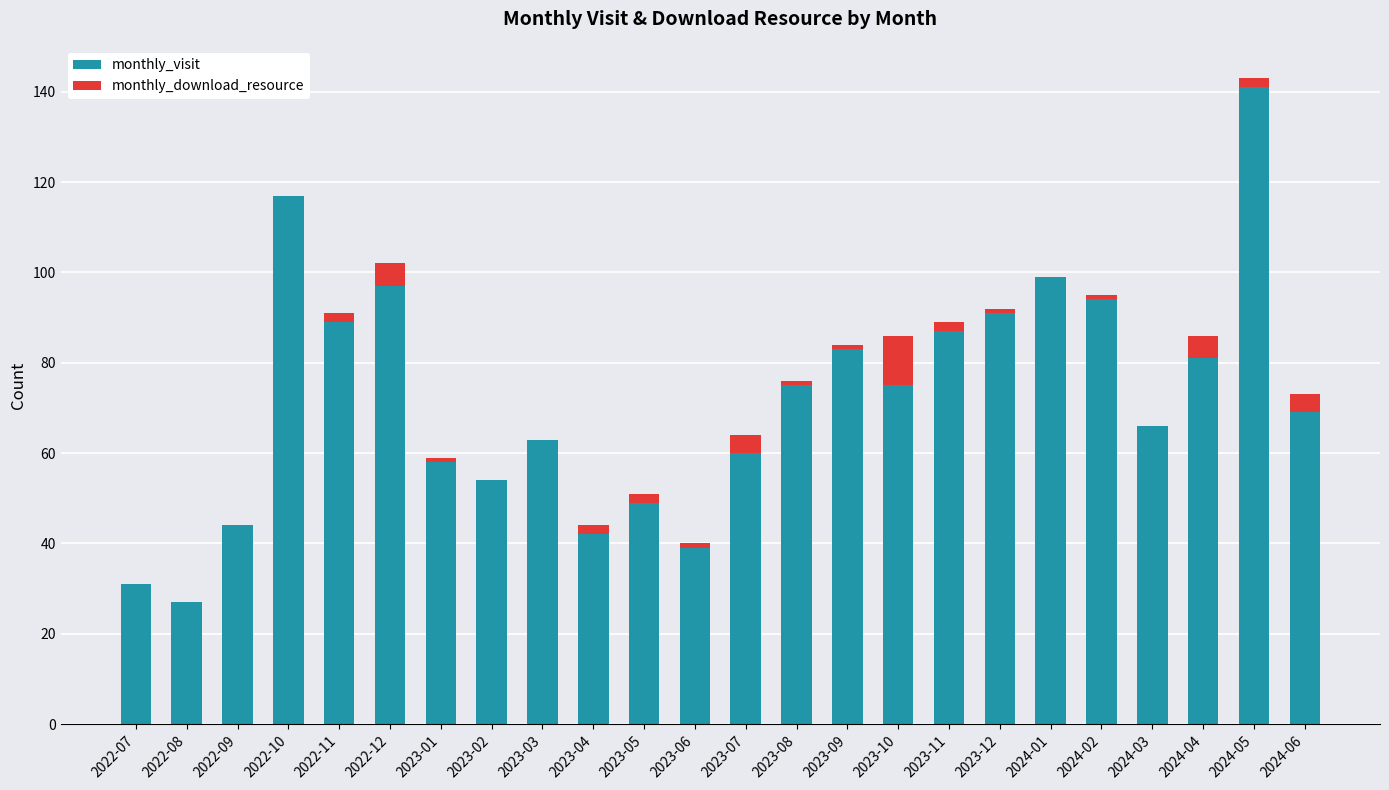

Is it true that monthly_visit equals 34 at 2023-07?

False